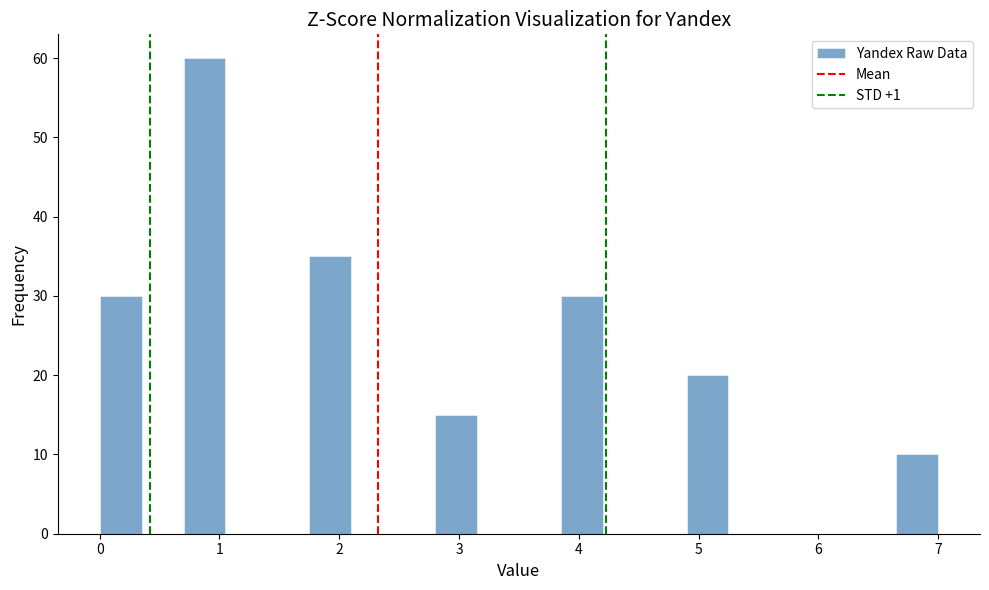

Read against the x-axis, roughly where is the centre of the tallest bar?

0.9